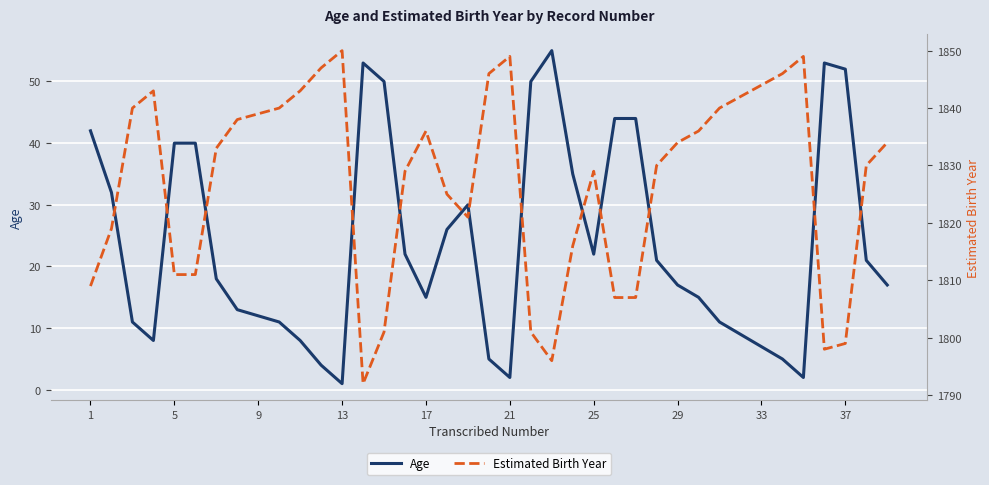

Count the number of categories in the chart.

39